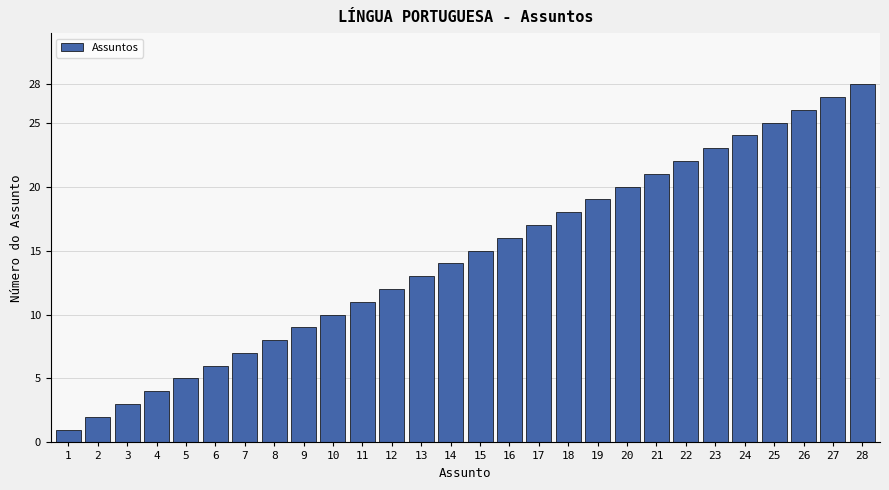

What is the sum of all values?

406